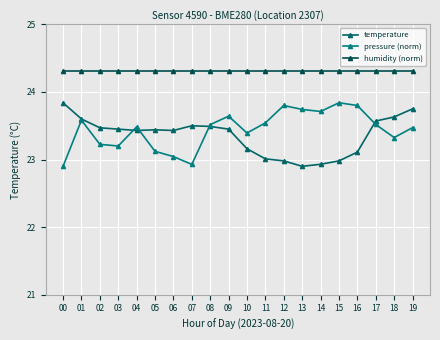

List the labels in order of temperature value, smallest first.

13, 14, 12, 15, 11, 16, 10, 04, 06, 05, 03, 09, 02, 08, 07, 17, 01, 18, 19, 00